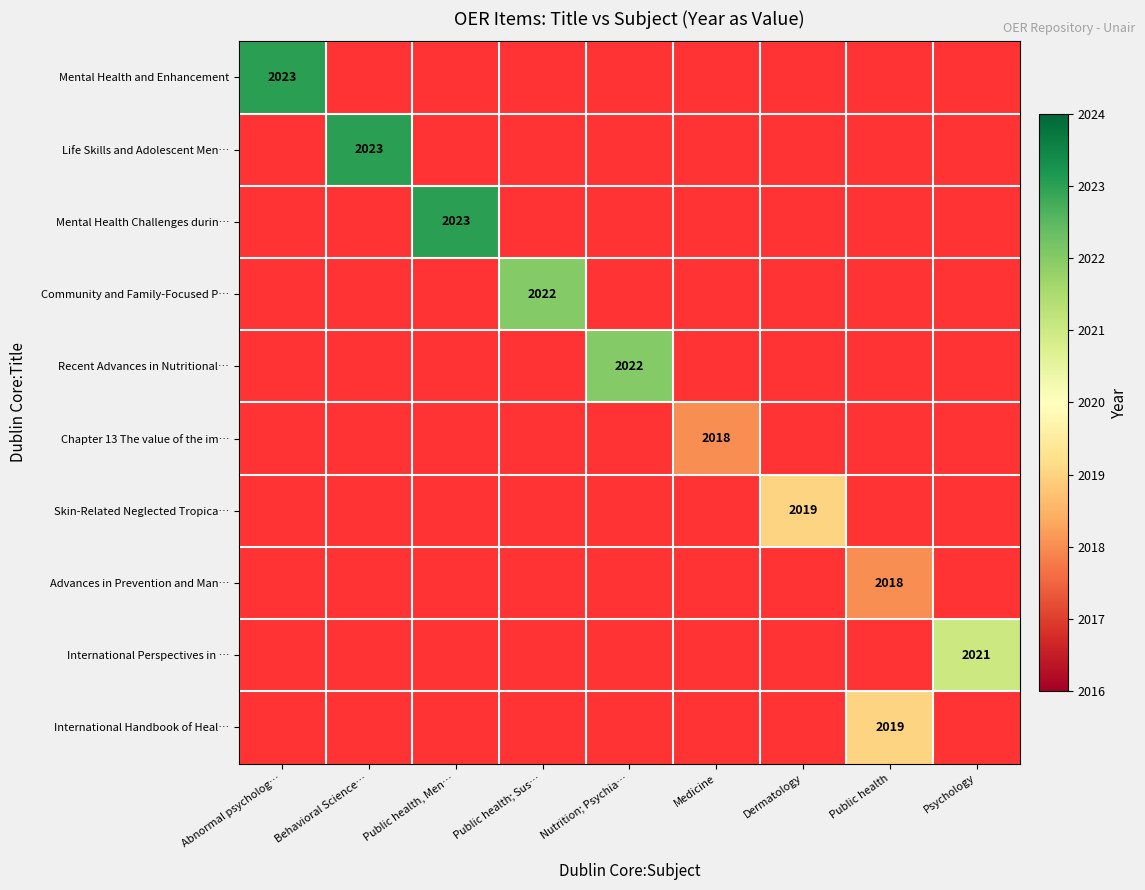

Which series has the largest range (max minus min)?

Mental Health and Enhancement